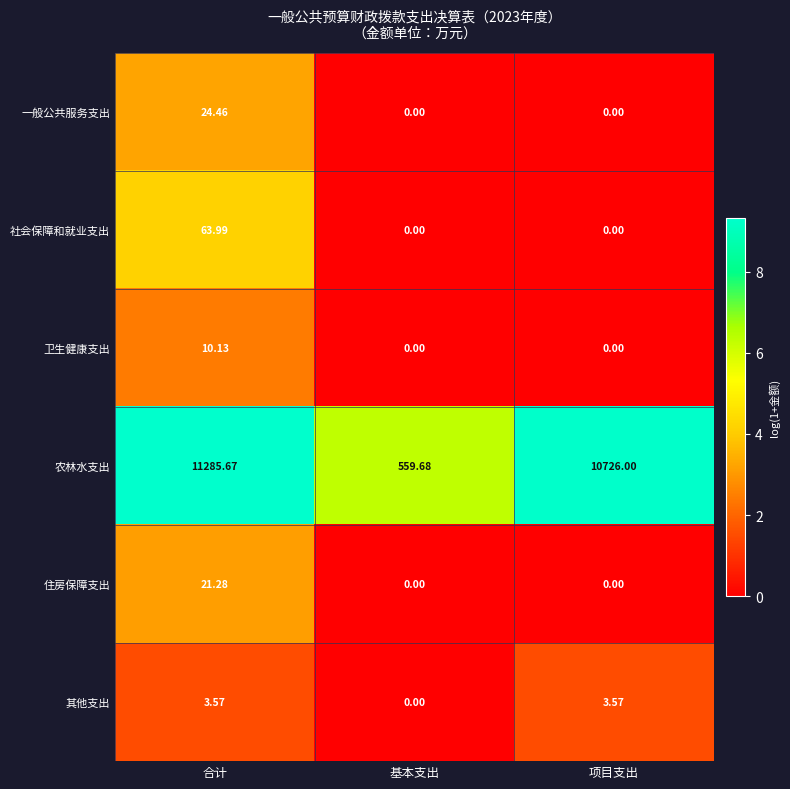

Which category has the lowest value in the 农林水支出 series?

基本支出